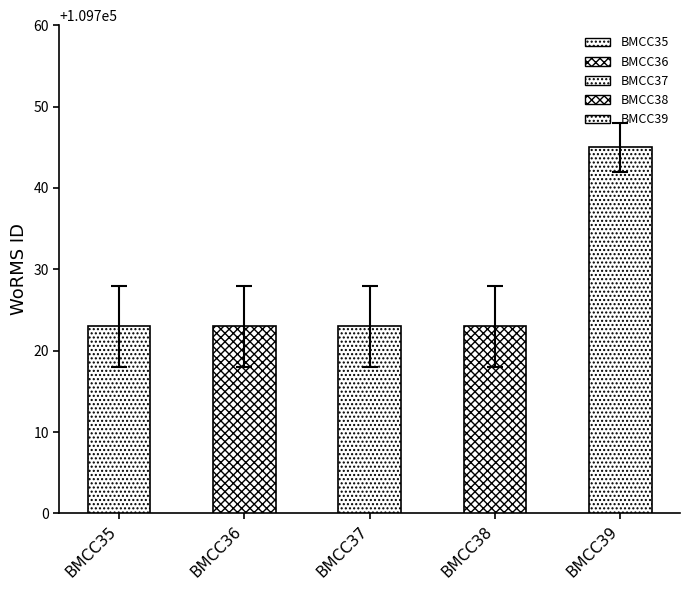

Does the chart contain any negative values?

No